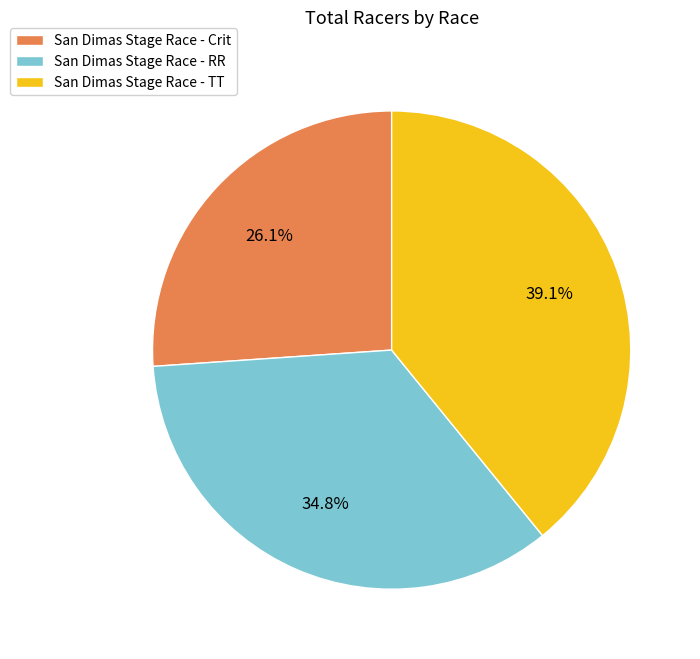

Rank the categories by value from lowest to highest.

San Dimas Stage Race - Crit, San Dimas Stage Race - RR, San Dimas Stage Race - TT